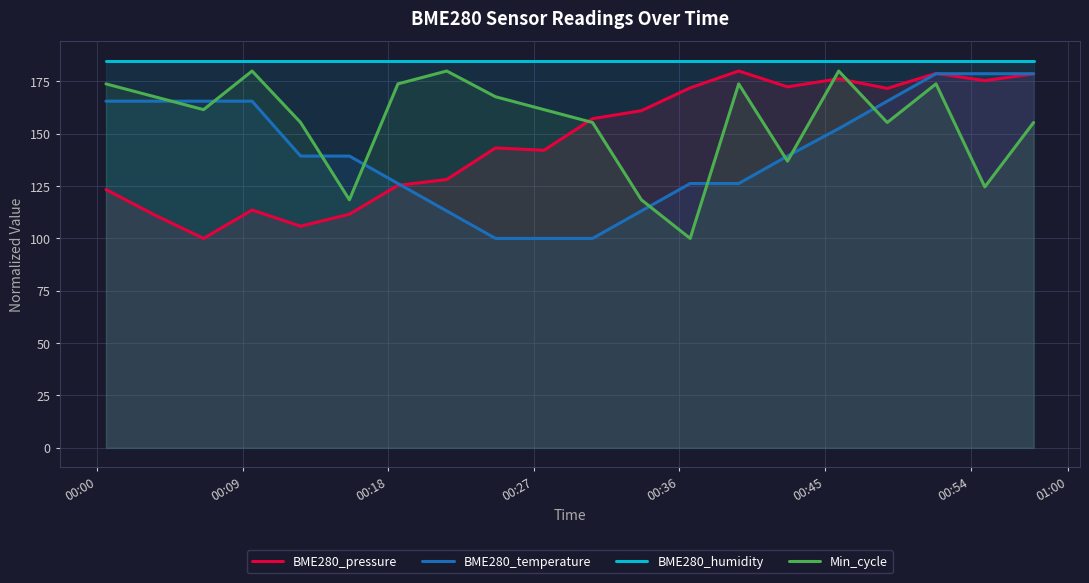

True or false: BME280_humidity and Min_cycle cross at least once.

False